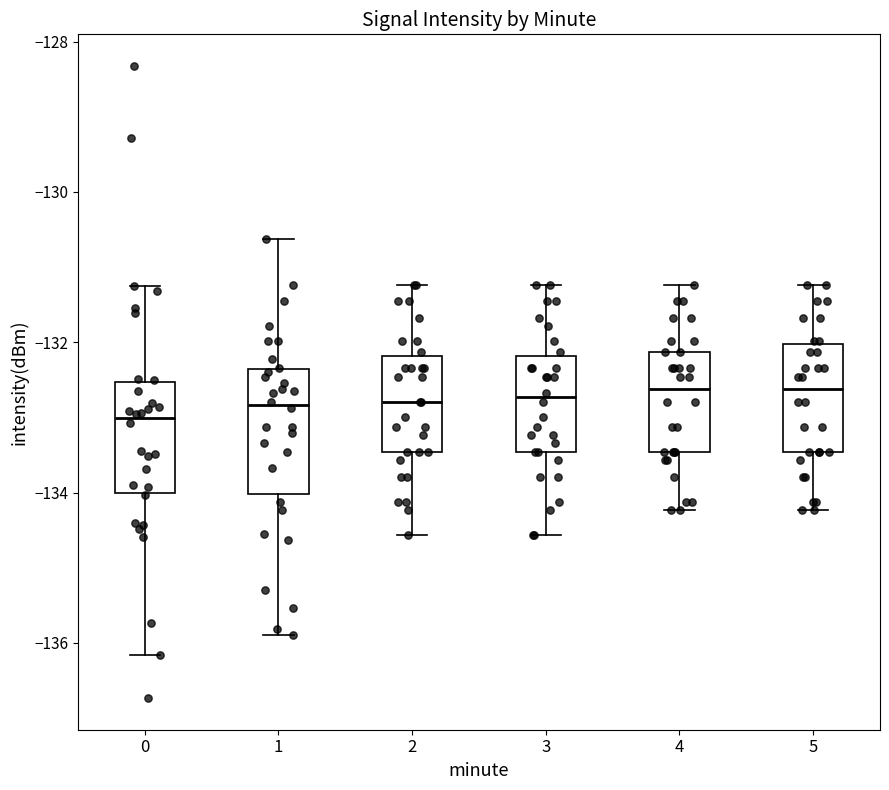

Reading left to right, transcribe this box plot: for each box, give where its median line is, the range the box spans, and where its two whiskers end, as read against the y-axis. The values are not printed on the chart, so give them approximately, as read against the axis.

0: median -133.0, box -134.0 to -132.6, whiskers -136.2 to -131.2
1: median -132.8, box -134.0 to -132.4, whiskers -135.8 to -130.6
2: median -132.8, box -133.4 to -132.2, whiskers -134.6 to -131.2
3: median -132.8, box -133.4 to -132.2, whiskers -134.6 to -131.2
4: median -132.6, box -133.4 to -132.2, whiskers -134.2 to -131.2
5: median -132.6, box -133.4 to -132.0, whiskers -134.2 to -131.2